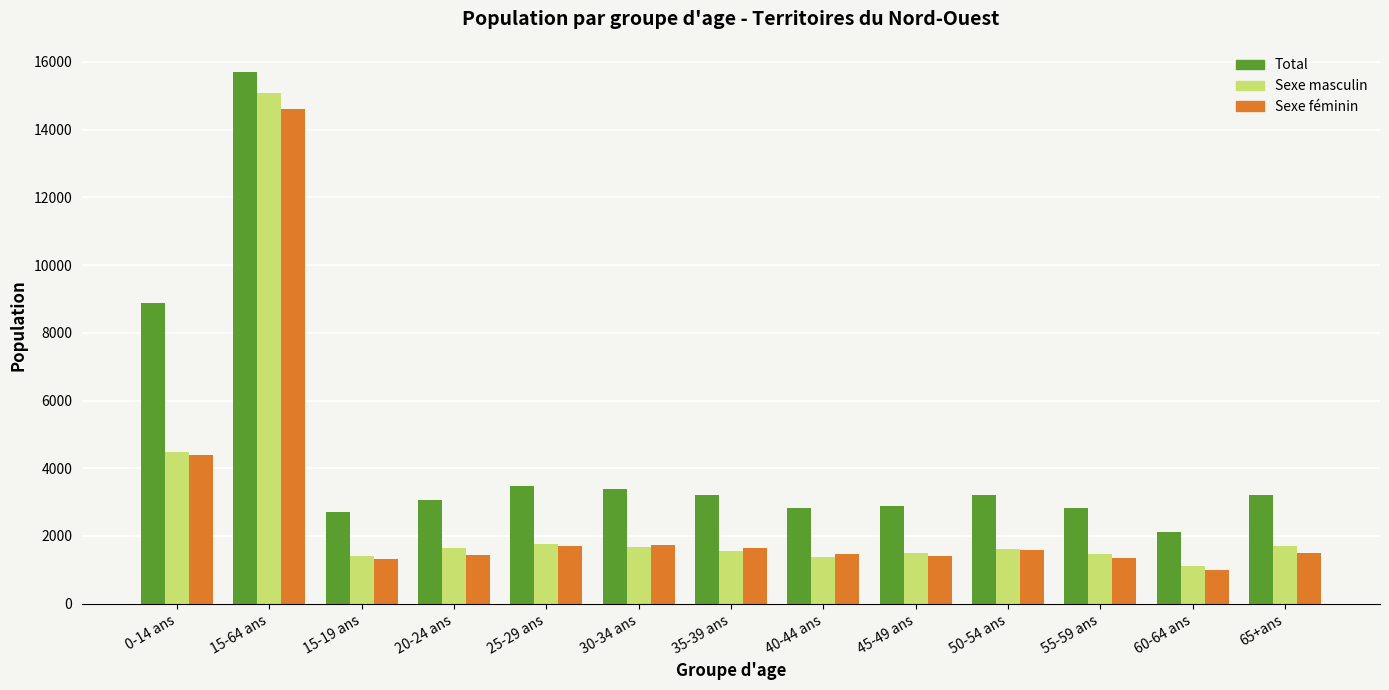

What is the minimum value for Total?

2105